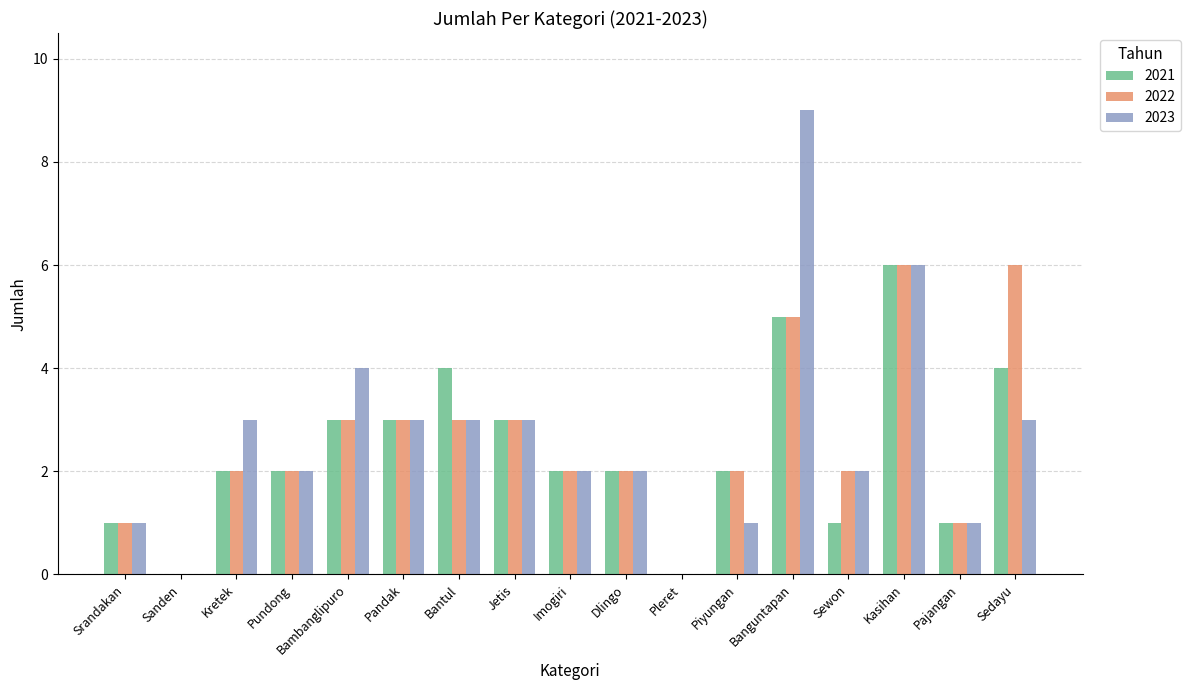

Reading left to right, list all the values displayed in this chart.

2021: Srandakan=1	Sanden=0	Kretek=2	Pundong=2	Bambanglipuro=3	Pandak=3	Bantul=4	Jetis=3	Imogiri=2	Dlingo=2	Pleret=0	Piyungan=2	Banguntapan=5	Sewon=1	Kasihan=6	Pajangan=1	Sedayu=4
2022: Srandakan=1	Sanden=0	Kretek=2	Pundong=2	Bambanglipuro=3	Pandak=3	Bantul=3	Jetis=3	Imogiri=2	Dlingo=2	Pleret=0	Piyungan=2	Banguntapan=5	Sewon=2	Kasihan=6	Pajangan=1	Sedayu=6
2023: Srandakan=1	Sanden=0	Kretek=3	Pundong=2	Bambanglipuro=4	Pandak=3	Bantul=3	Jetis=3	Imogiri=2	Dlingo=2	Pleret=0	Piyungan=1	Banguntapan=9	Sewon=2	Kasihan=6	Pajangan=1	Sedayu=3